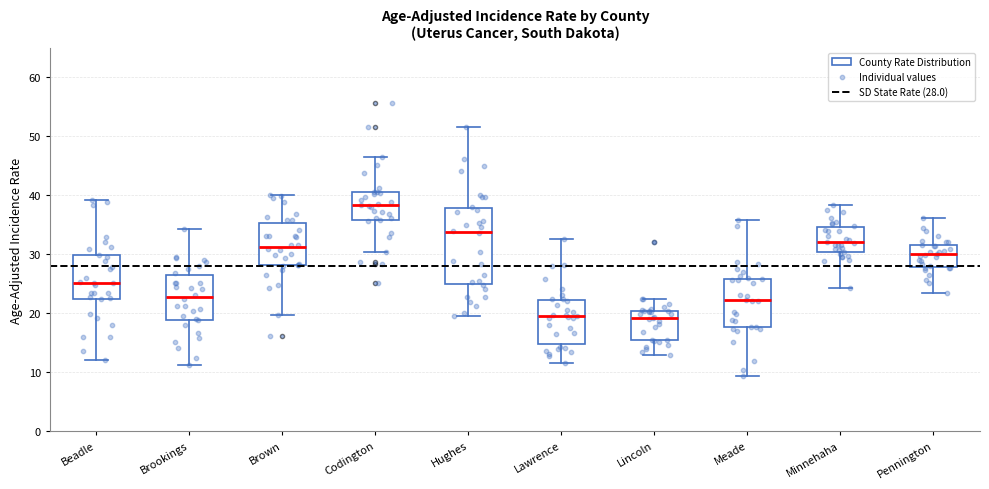

Reading left to right, transcribe this box plot: for each box, give where its median line is, the range the box spans, and where its two whiskers end, as read against the y-axis. The values are not printed on the chart, so give them approximately, as read against the axis.

Beadle: median 25, box 22 to 30, whiskers 12 to 39
Brookings: median 23, box 19 to 26, whiskers 11 to 34
Brown: median 31, box 28 to 35, whiskers 20 to 40
Codington: median 38, box 36 to 40, whiskers 30 to 46
Hughes: median 34, box 25 to 38, whiskers 20 to 52
Lawrence: median 19, box 15 to 22, whiskers 11 to 33
Lincoln: median 19, box 15 to 20, whiskers 13 to 22
Meade: median 22, box 18 to 26, whiskers 9 to 36
Minnehaha: median 32, box 30 to 35, whiskers 24 to 38
Pennington: median 30, box 28 to 32, whiskers 23 to 36